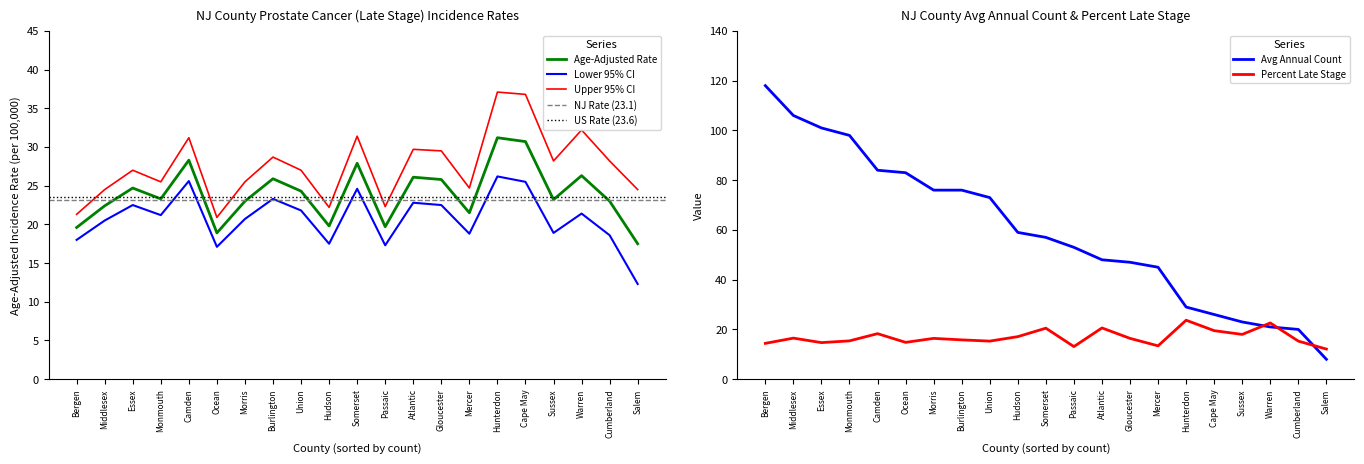

What is the total value across all series at Atlantic?

147.2